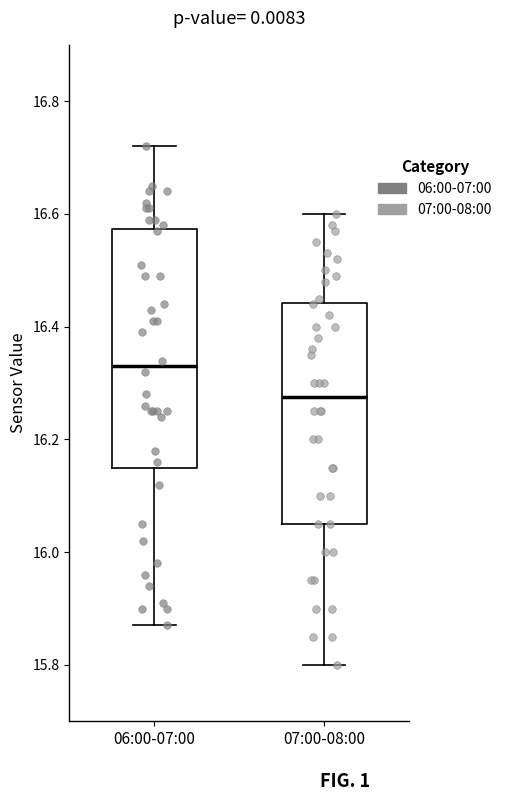

Where is the lower edge of the box for 06:00-07:00 on the y-axis? The values are not printed on the chart, so give them approximately, as read against the axis.

16.16